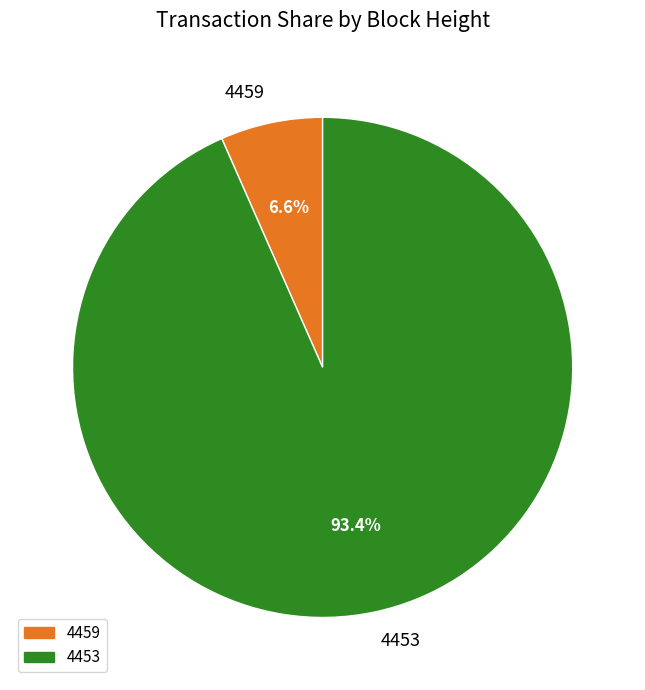

To the nearest percent, what is the difference between the largest and smallest slice percentages?

87%